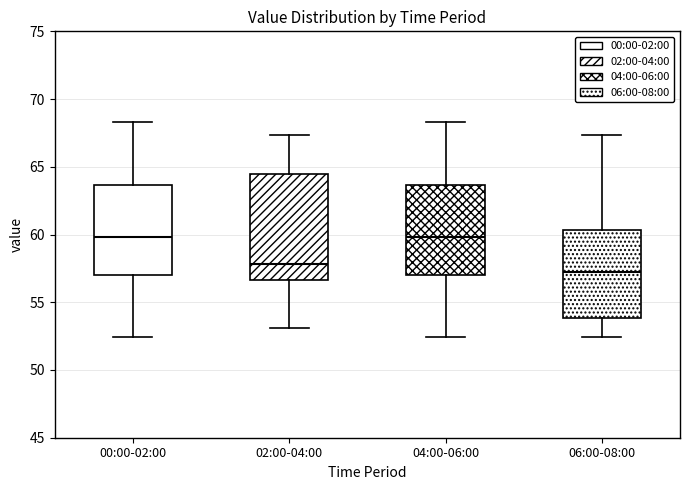

Reading left to right, transcribe this box plot: for each box, give where its median line is, the range the box spans, and where its two whiskers end, as read against the y-axis. The values are not printed on the chart, so give them approximately, as read against the axis.

00:00-02:00: median 60.0, box 57.0 to 63.5, whiskers 52.5 to 68.5
02:00-04:00: median 58.0, box 56.5 to 64.5, whiskers 53.0 to 67.5
04:00-06:00: median 60.0, box 57.0 to 63.5, whiskers 52.5 to 68.5
06:00-08:00: median 57.0, box 54.0 to 60.5, whiskers 52.5 to 67.5